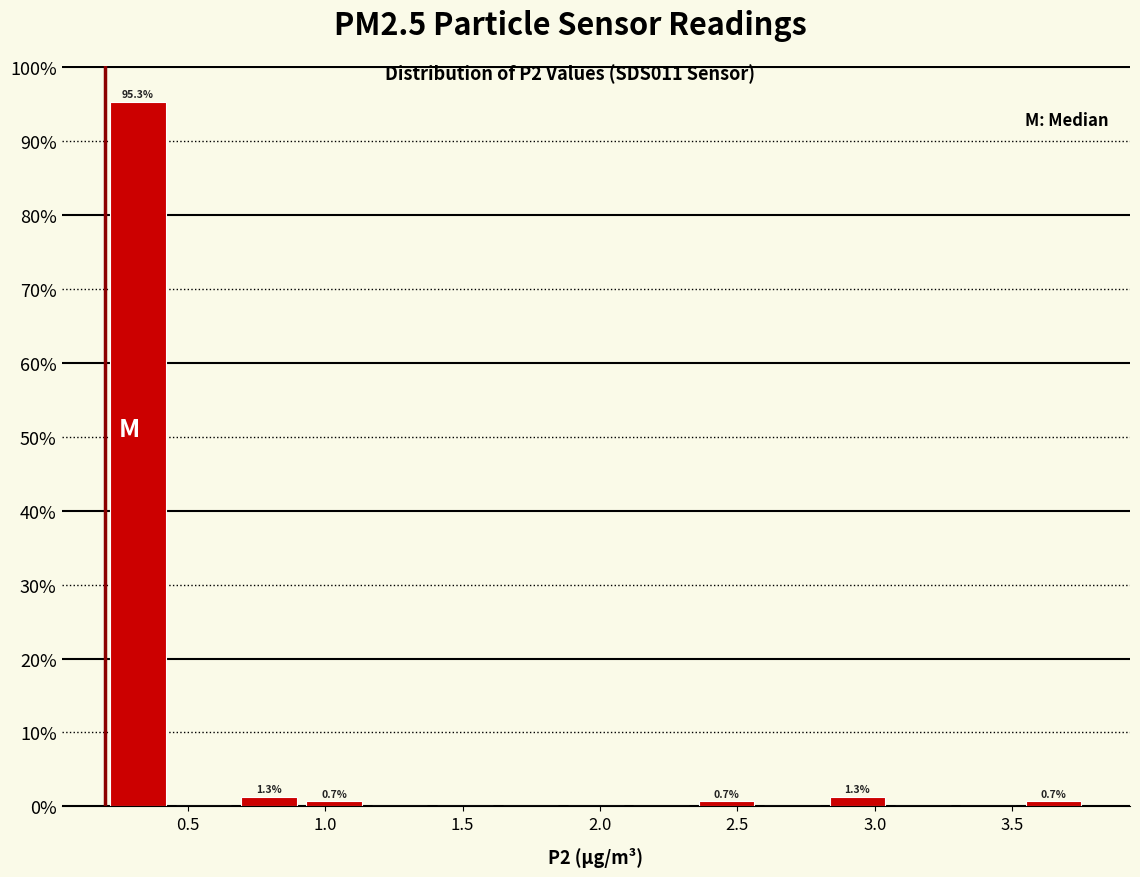

Which range on the x-axis has the tallest bar?

0.20 to 0.45